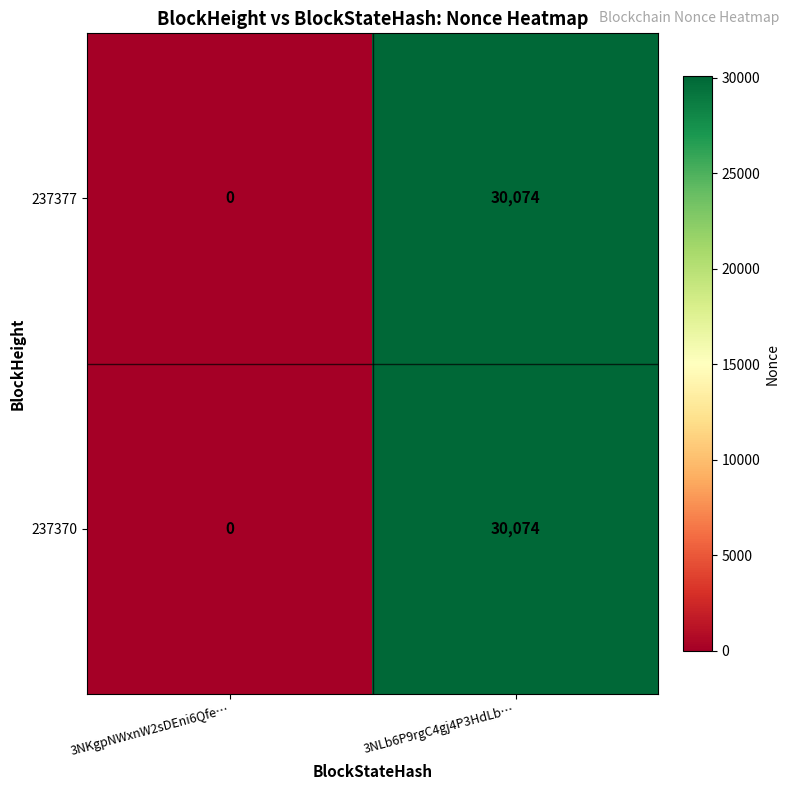

Reading right to left, list all the values displayed in this chart.

237377: 3NLb6P9rgC4gj4P3HdLb…=30074	3NKgpNWxnW2sDEni6Qfe…=0
237370: 3NLb6P9rgC4gj4P3HdLb…=30074	3NKgpNWxnW2sDEni6Qfe…=0